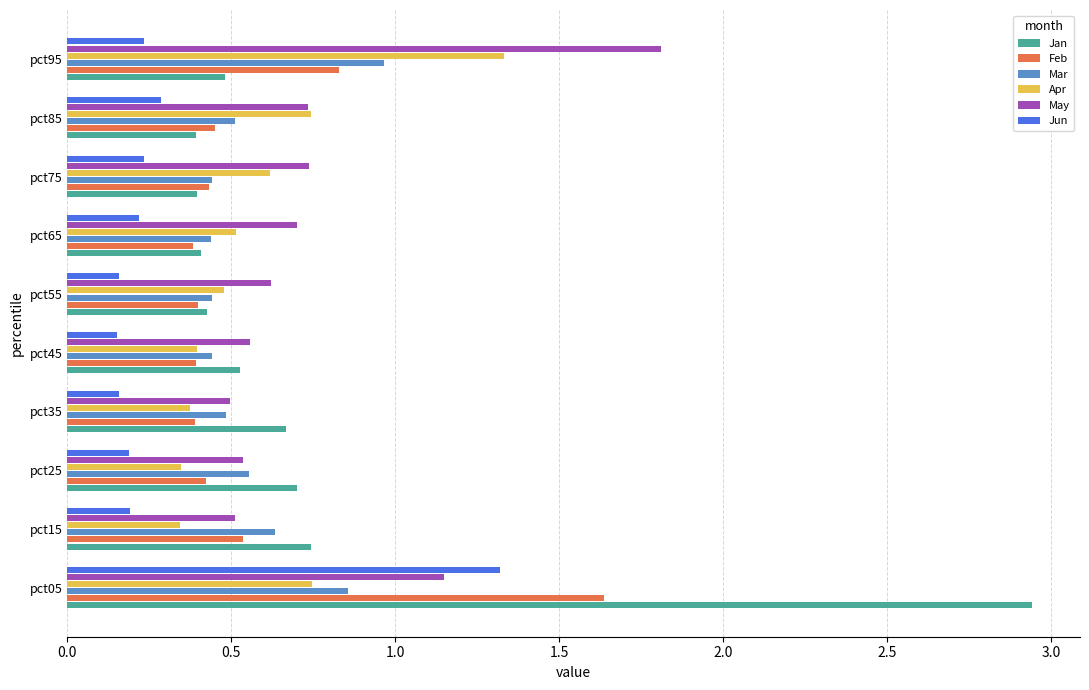

The May series shows 0.7 at pct75. True or false?

True